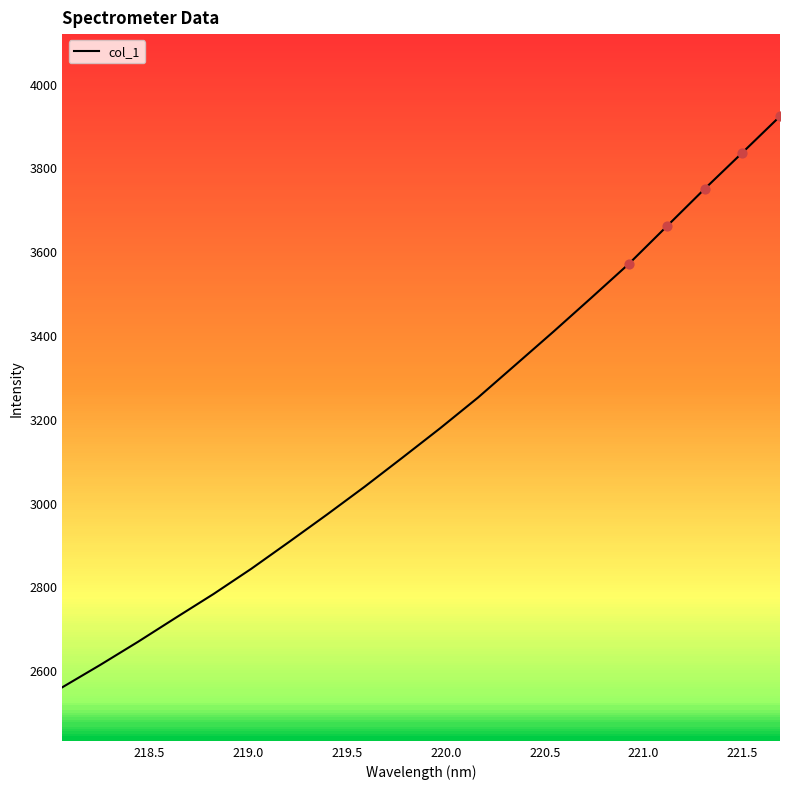

What is the highest value of the col_1 series?

3922.3